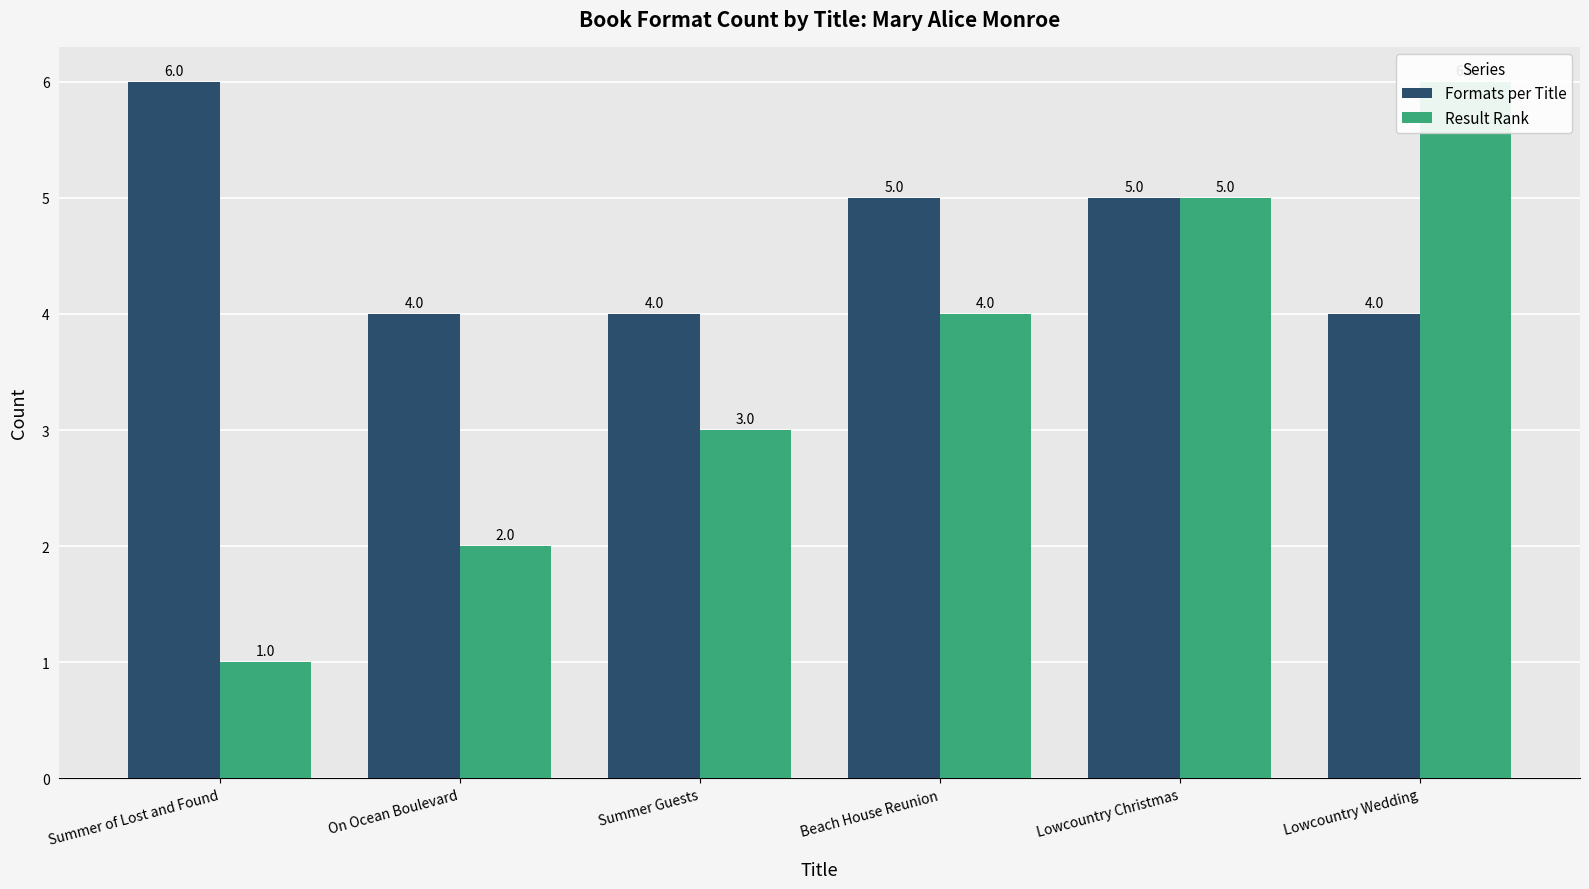

How many values in the Formats per Title series exceed 5?

1